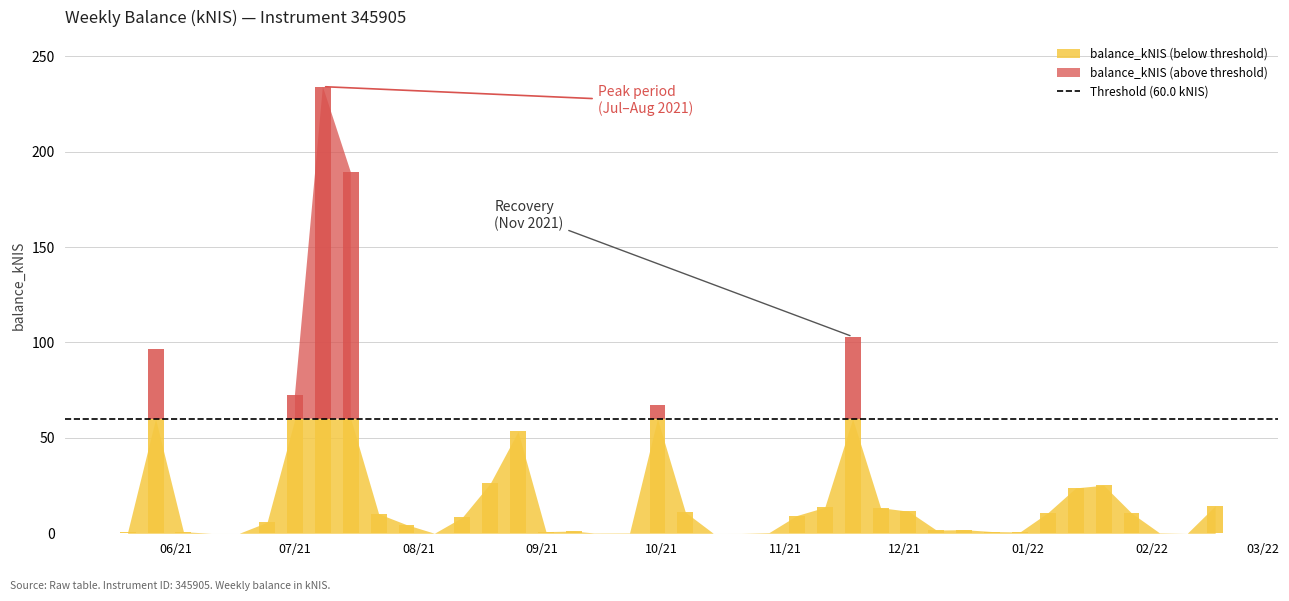

True or false: the data shows 0.2 at 2021-09-23.

True